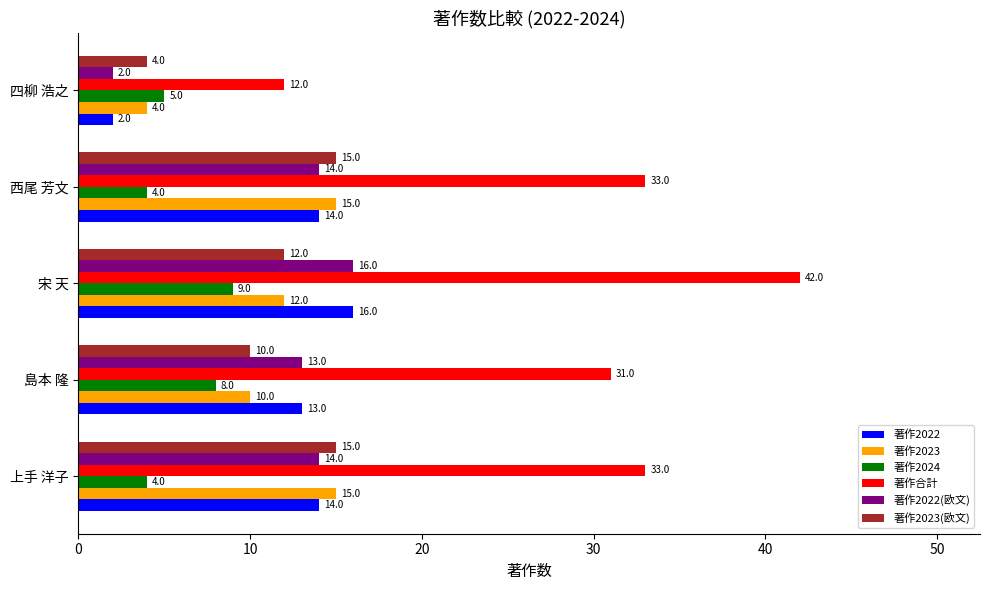

What is the sum of the 著作2023(欧文) values at 島本 隆 and 上手 洋子?

25